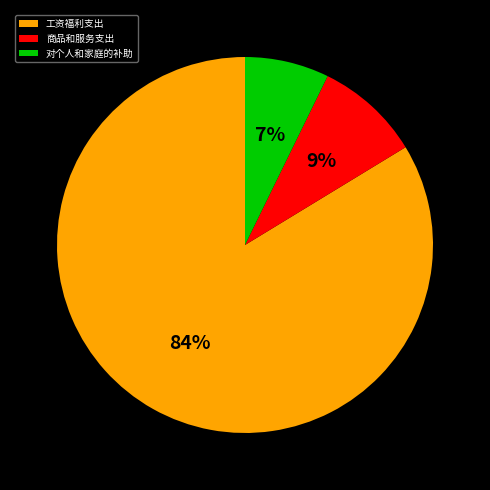

Combined, do 对个人和家庭的补助 and 工资福利支出 account for over 50%?

Yes